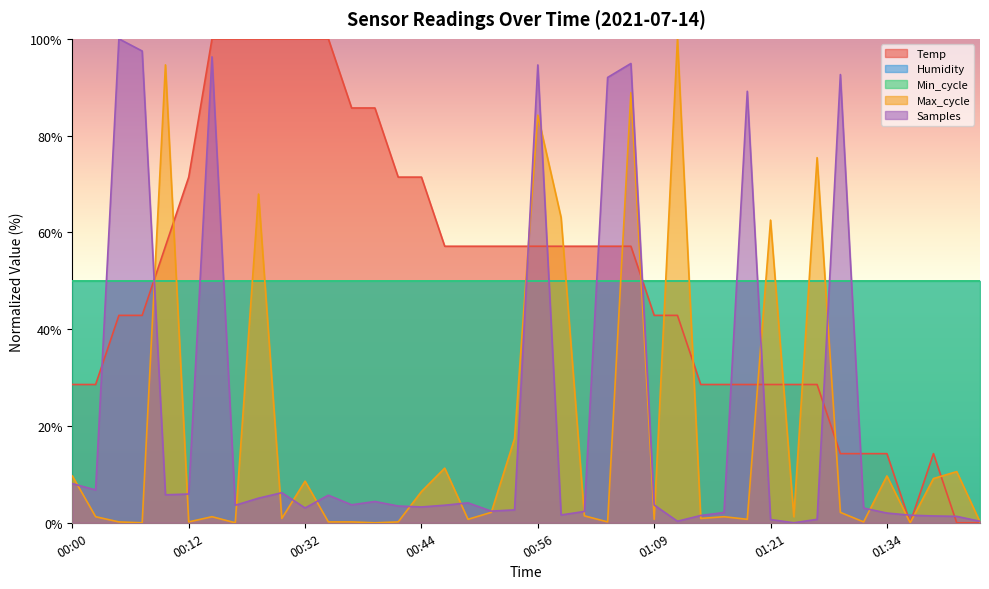

List the labels in order of Temp value, largest first.

00:22, 00:25, 00:27, 00:29, 00:32, 00:34, 00:37, 00:39, 00:12, 00:42, 00:44, 00:09, 00:47, 00:49, 00:51, 00:54, 00:56, 00:59, 01:01, 01:04, 01:06, 00:04, 00:07, 01:09, 01:11, 00:00, 00:02, 01:14, 01:16, 01:19, 01:21, 01:24, 01:26, 01:29, 01:31, 01:34, 01:39, 01:36, 01:41, 01:44